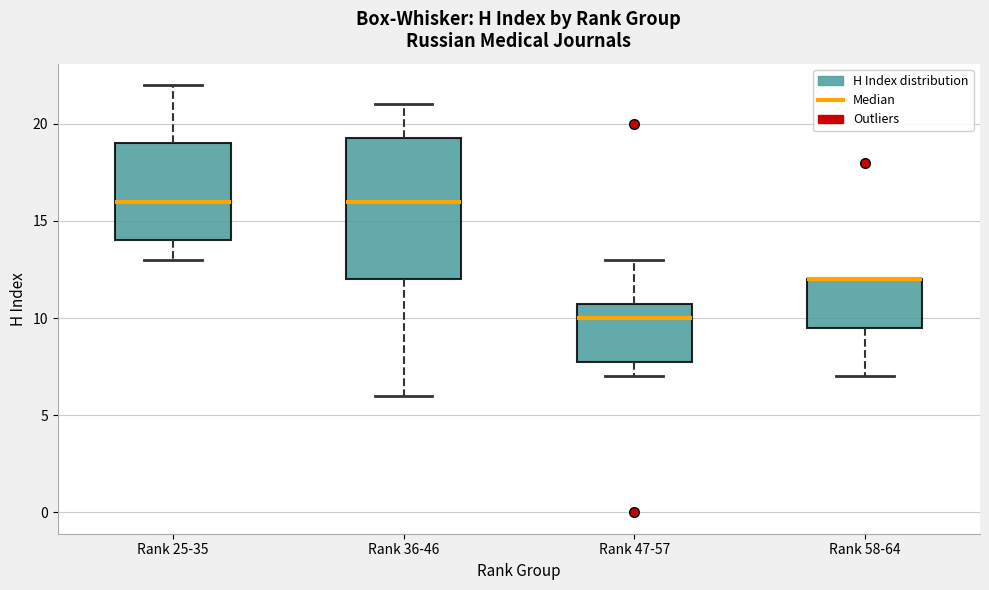

Reading left to right, transcribe this box plot: for each box, give where its median line is, the range the box spans, and where its two whiskers end, as read against the y-axis. The values are not printed on the chart, so give them approximately, as read against the axis.

Rank 25-35: median 16.0, box 14.0 to 19.0, whiskers 13.0 to 22.0
Rank 36-46: median 16.0, box 12.0 to 19.5, whiskers 6.0 to 21.0
Rank 47-57: median 10.0, box 8.0 to 11.0, whiskers 7.0 to 13.0
Rank 58-64: median 12.0 (drawn on the box's upper edge), box 9.5 to 12.0, whiskers 7.0 to 12.0